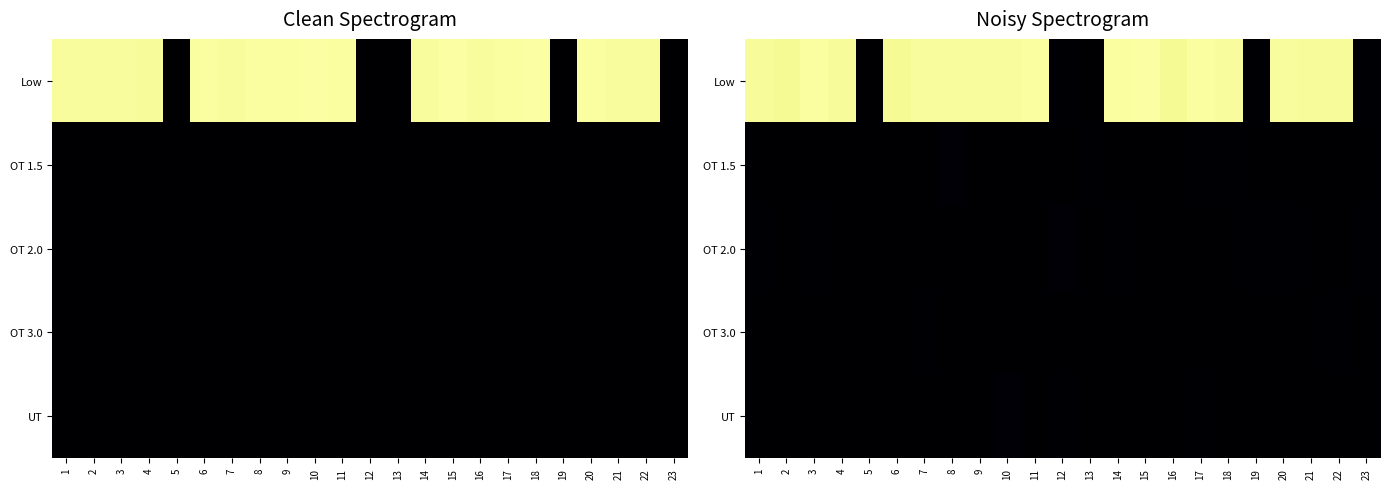

Which series has the largest range (max minus min)?

Low